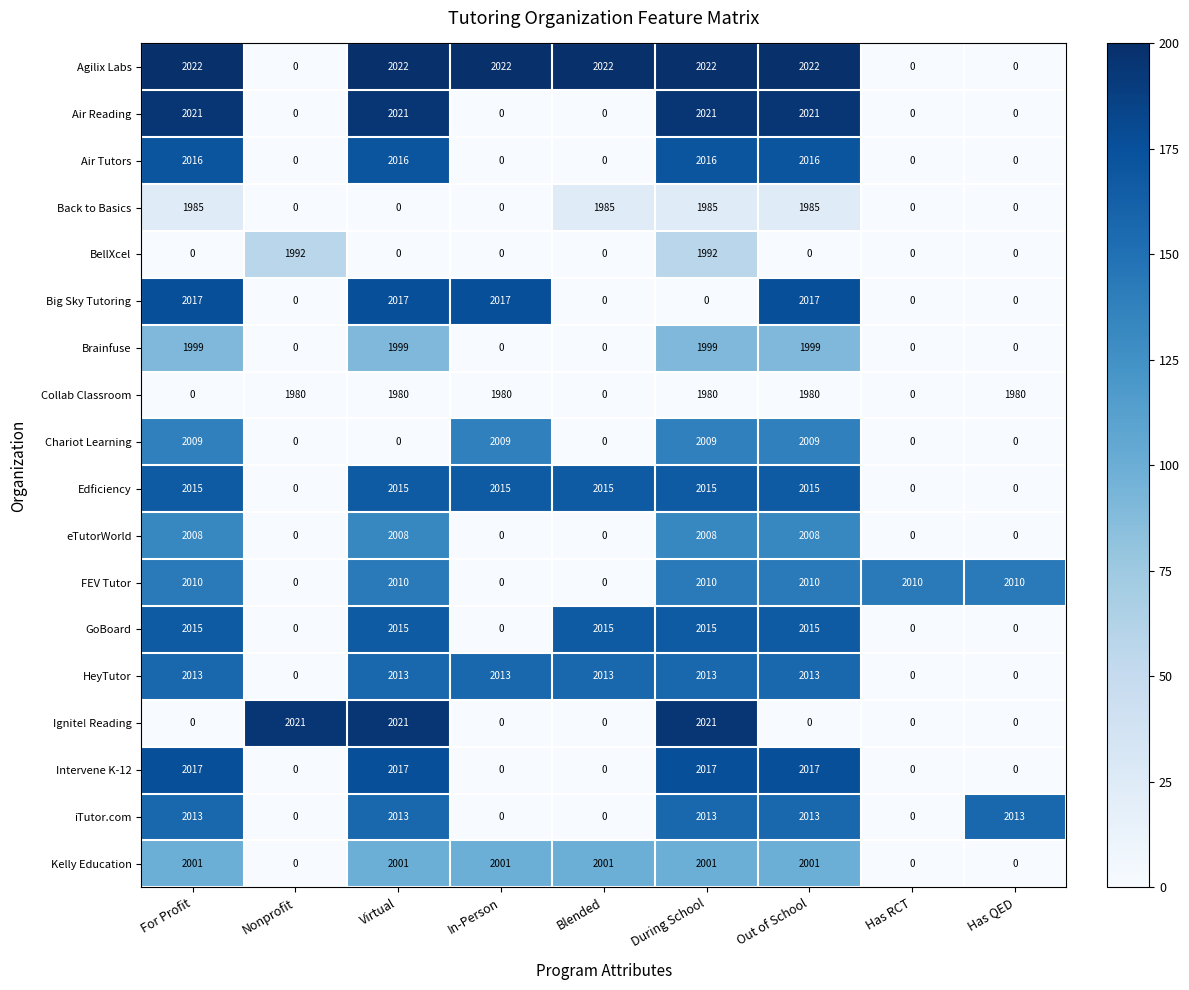

How many distinct data groups are displayed?

18